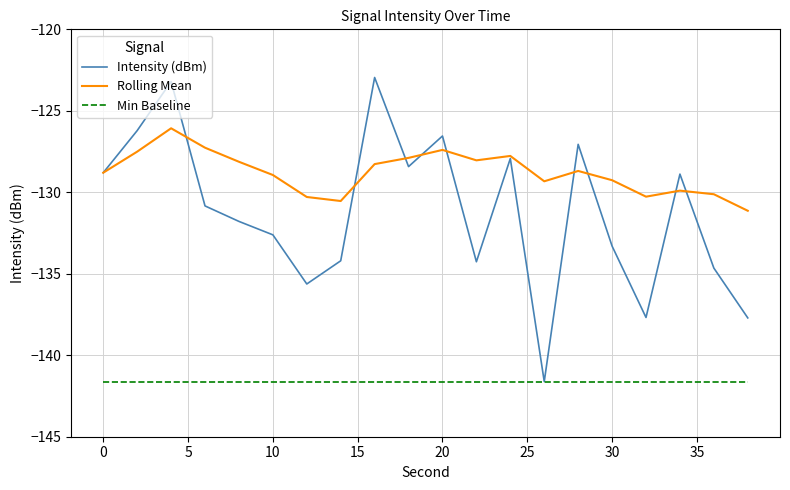

Which series has the largest total across all categories?

Rolling Mean